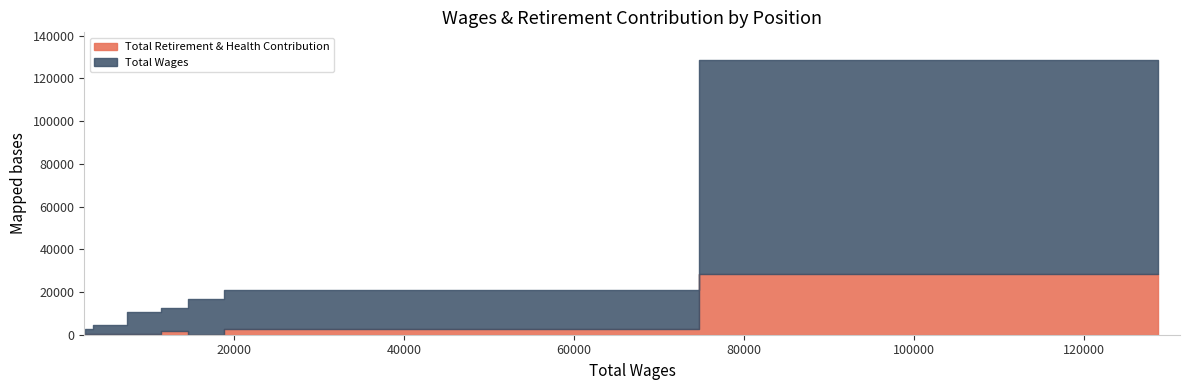

What is the sum of the Total Wages values at Ol-Cr Instruction-Intersessions and Adj Faculty (16935)?

145642